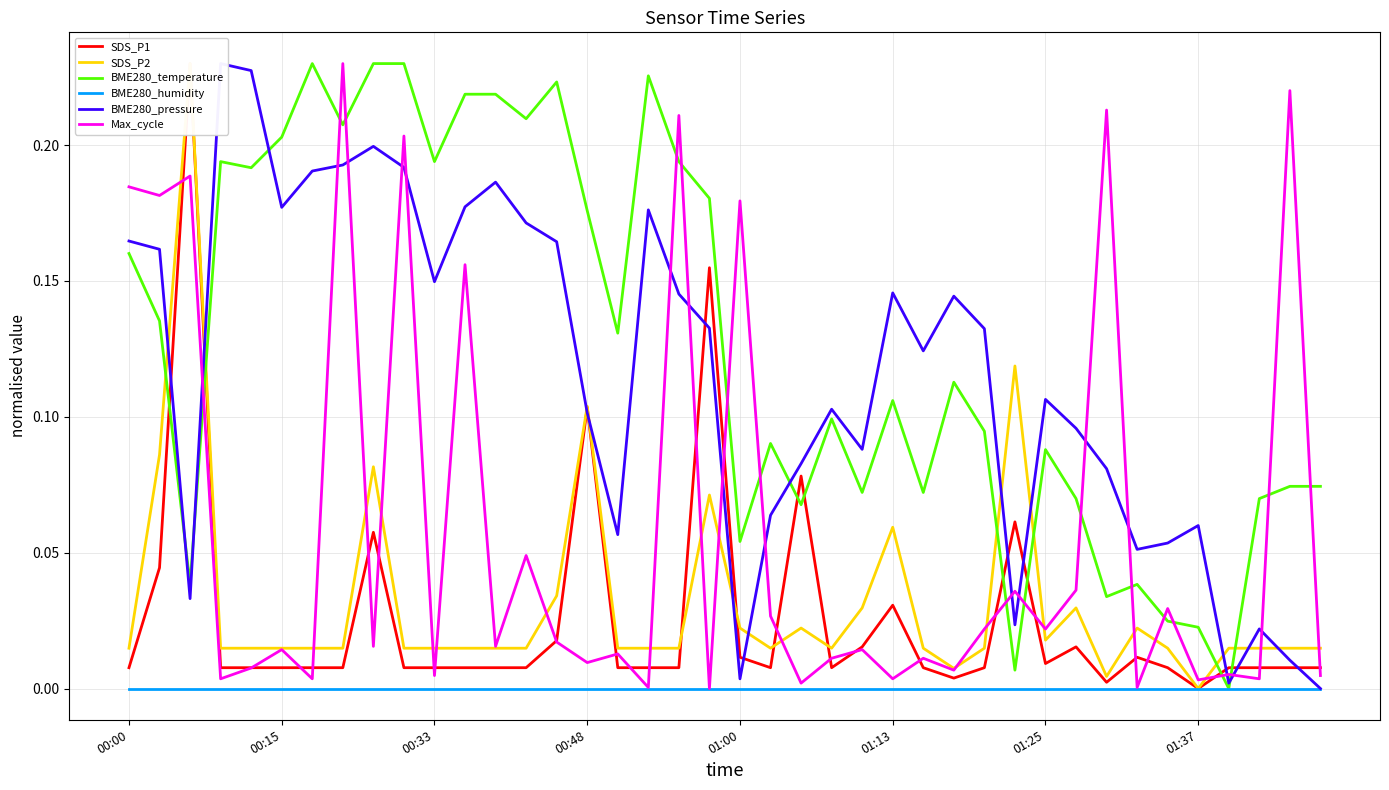

What are all the series names shown in the legend?

SDS_P1, SDS_P2, BME280_temperature, BME280_humidity, BME280_pressure, Max_cycle